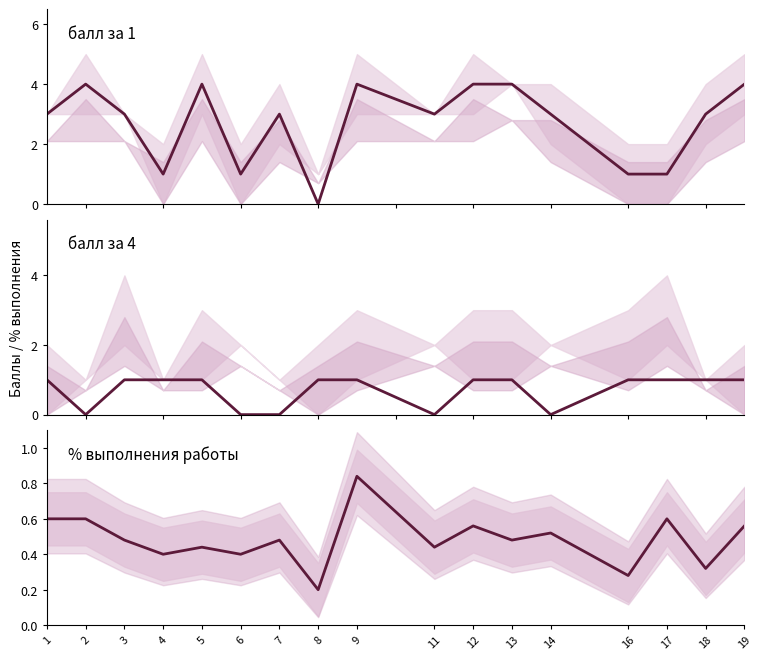

What is the total value across all series at 6?

1.4